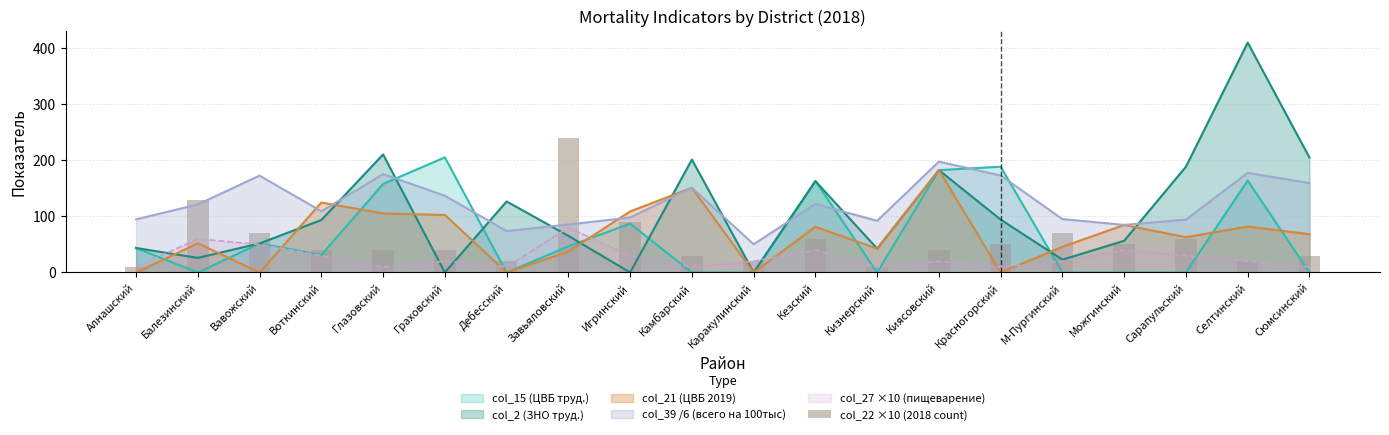

Reading right to left, what are all the values shown in this chart?

30	20	60	50	70	50	40	10	60	20	30	90	240	20	40	40	40	70	130	10